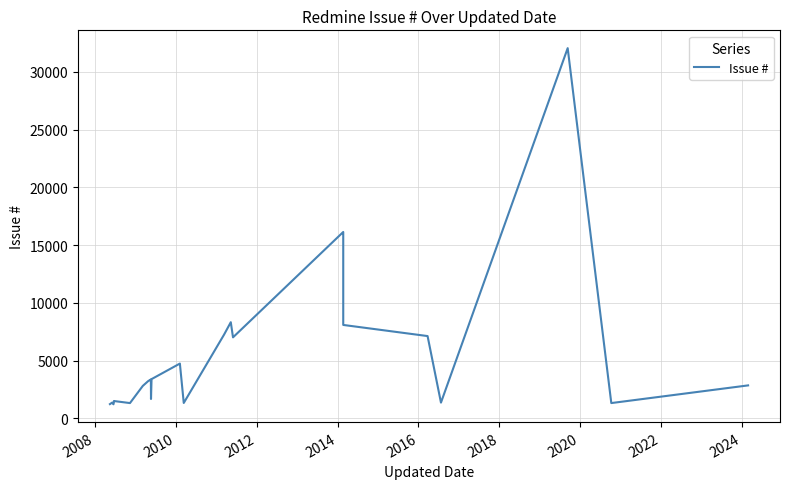

Does the chart have visible grid lines?

Yes